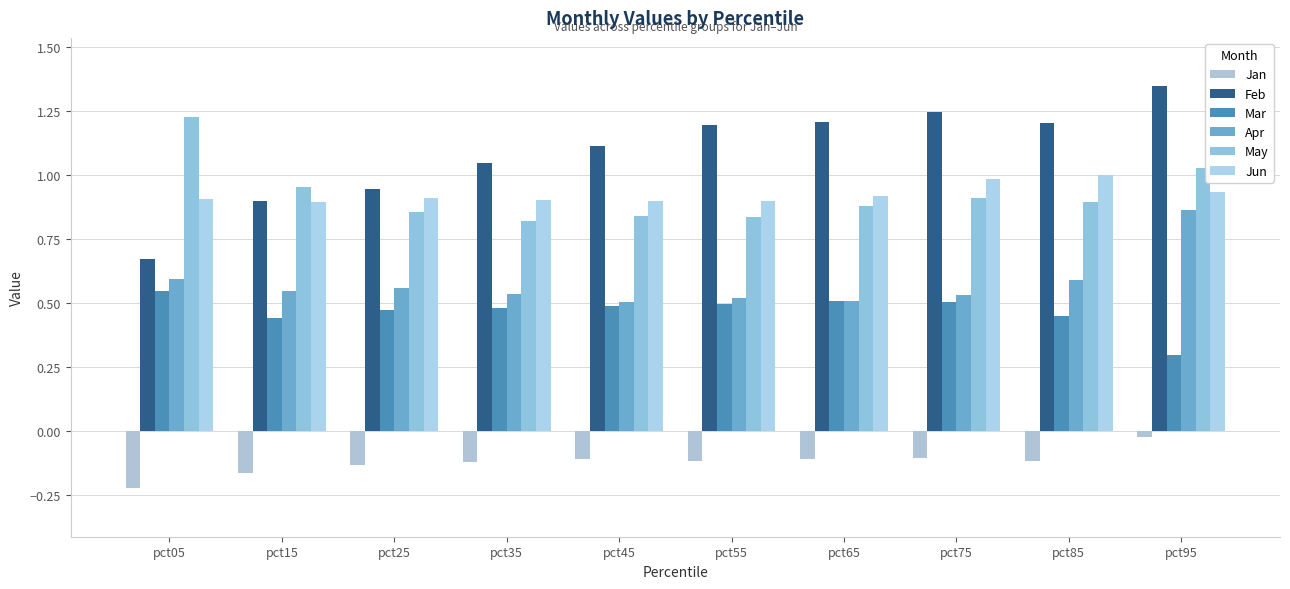

Reading left to right, list all the values displayed in this chart.

Jan: pct05=-0.2	pct15=-0.2	pct25=-0.1	pct35=-0.1	pct45=-0.1	pct55=-0.1	pct65=-0.1	pct75=-0.1	pct85=-0.1	pct95=-0.0
Feb: pct05=0.7	pct15=0.9	pct25=0.9	pct35=1.0	pct45=1.1	pct55=1.2	pct65=1.2	pct75=1.2	pct85=1.2	pct95=1.3
Mar: pct05=0.5	pct15=0.4	pct25=0.5	pct35=0.5	pct45=0.5	pct55=0.5	pct65=0.5	pct75=0.5	pct85=0.5	pct95=0.3
Apr: pct05=0.6	pct15=0.5	pct25=0.6	pct35=0.5	pct45=0.5	pct55=0.5	pct65=0.5	pct75=0.5	pct85=0.6	pct95=0.9
May: pct05=1.2	pct15=1.0	pct25=0.9	pct35=0.8	pct45=0.8	pct55=0.8	pct65=0.9	pct75=0.9	pct85=0.9	pct95=1.0
Jun: pct05=0.9	pct15=0.9	pct25=0.9	pct35=0.9	pct45=0.9	pct55=0.9	pct65=0.9	pct75=1.0	pct85=1.0	pct95=0.9